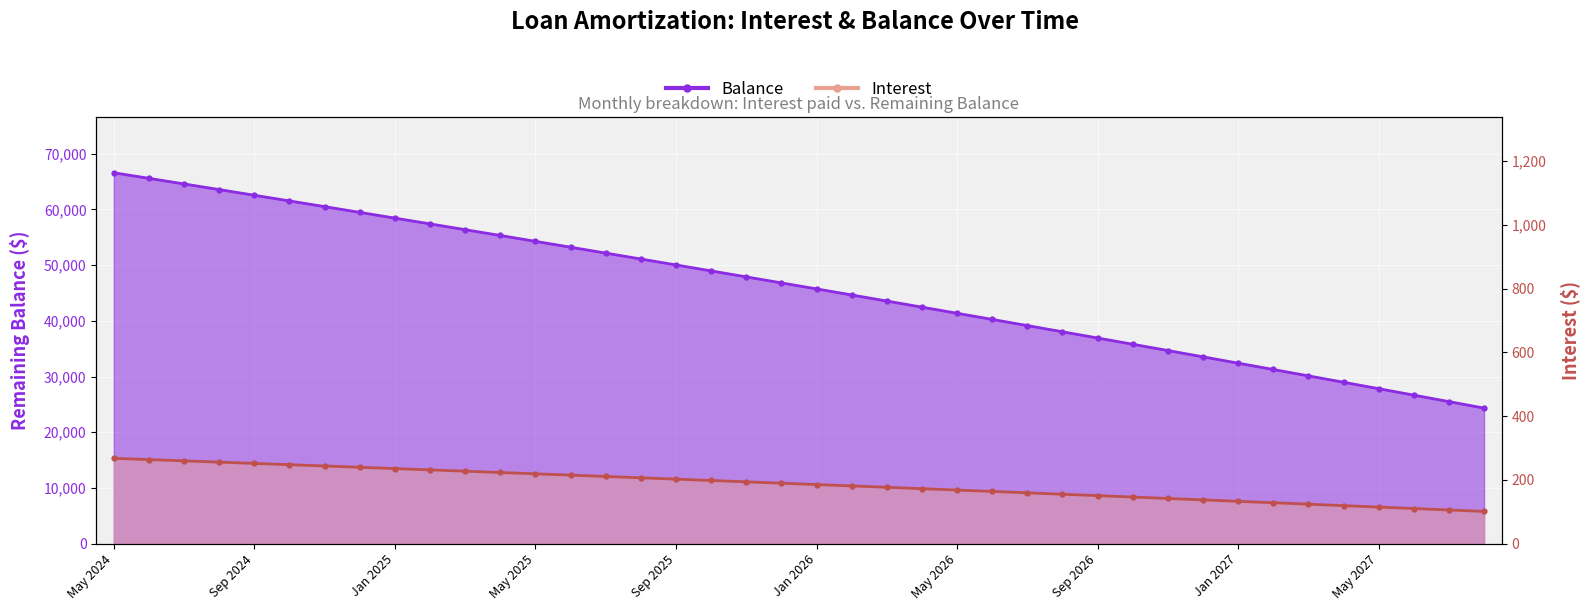

At which category is the sum across all series the highest?

May 2024